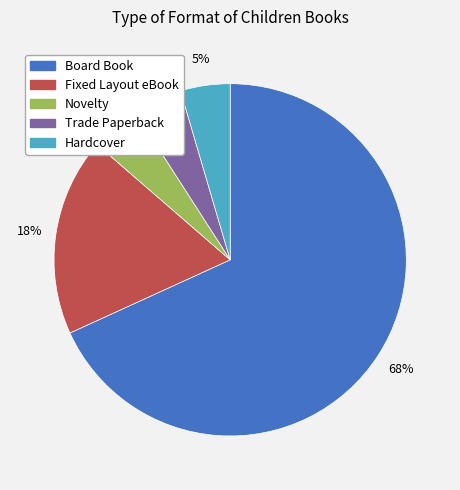

Approximately how many times larger is the value at Novelty compared to Trade Paperback?

1.0